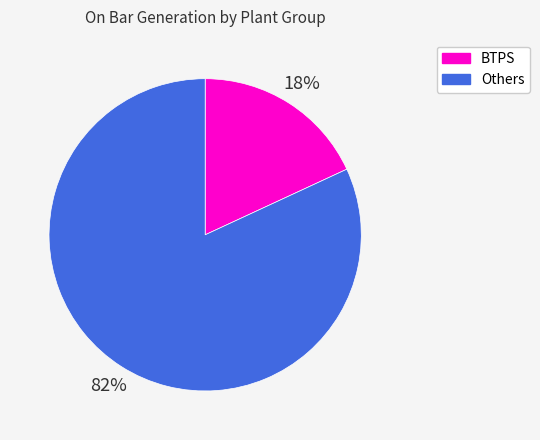

How many segments does this pie chart have?

2